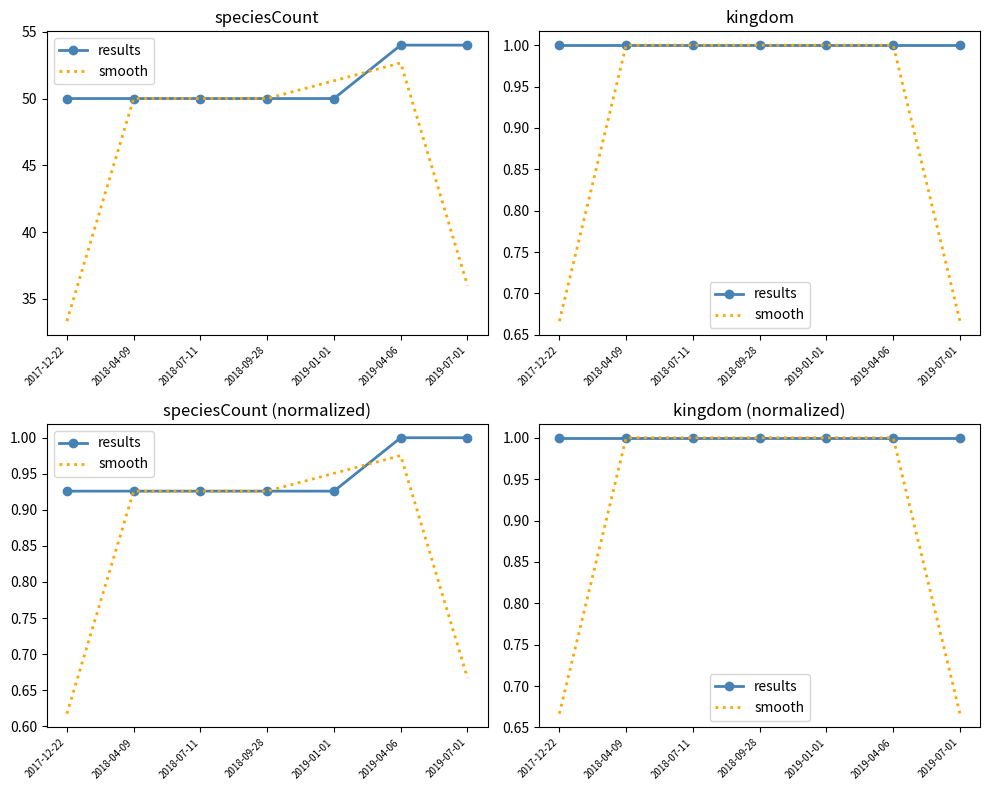

Which series has the widest spread of values?

smooth